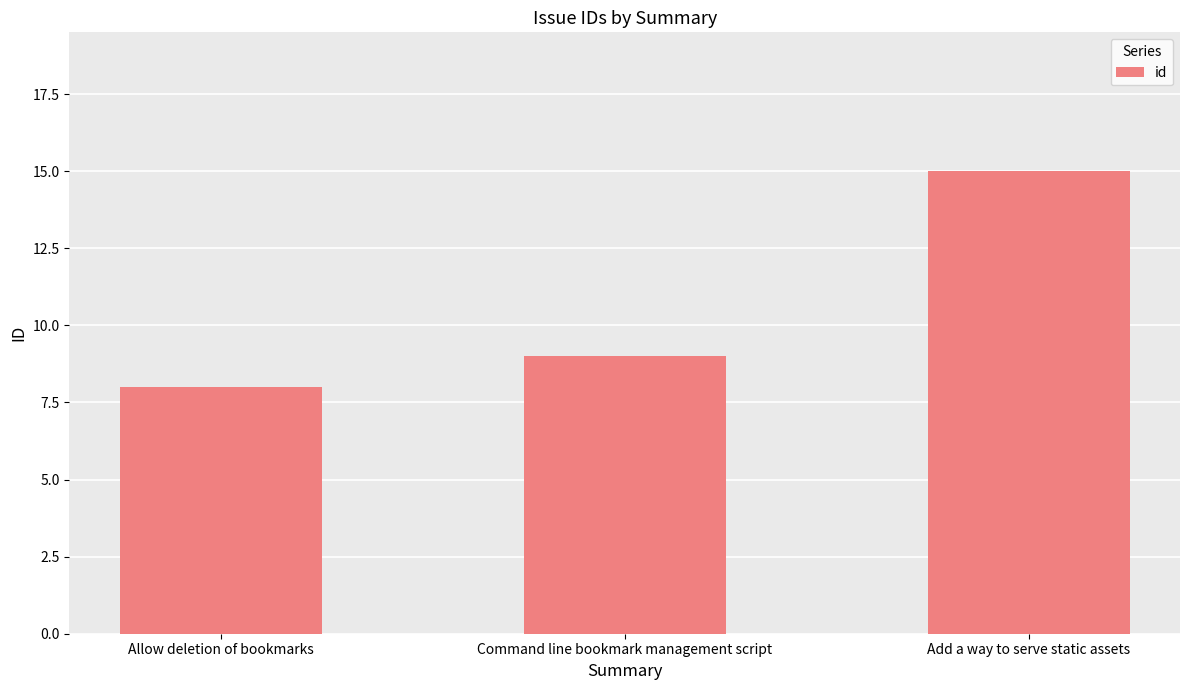

Which category has the highest value across all series?

Add a way to serve static assets